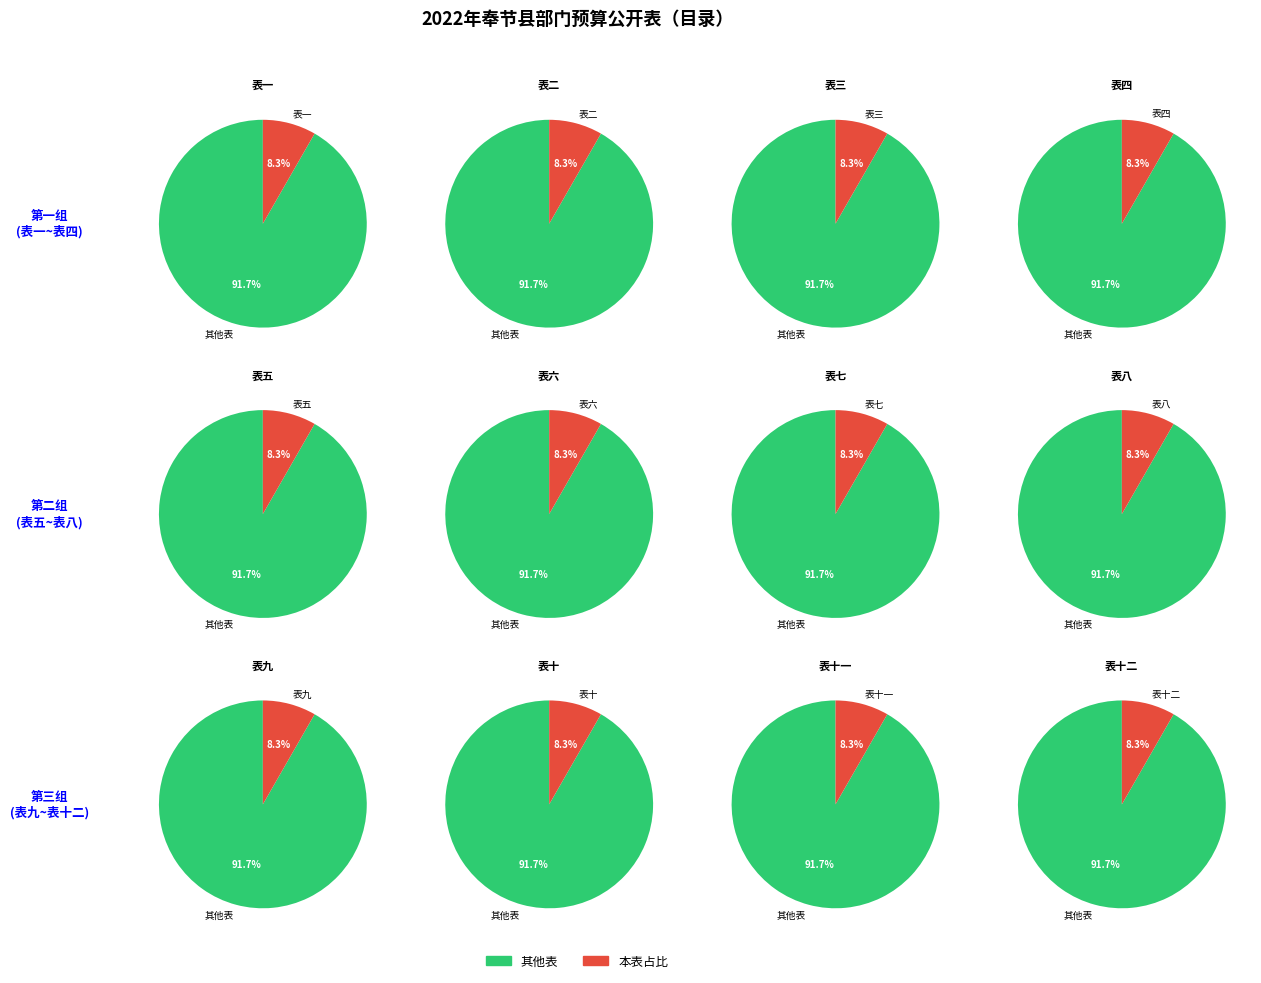

Count the number of slices in the pie.

12